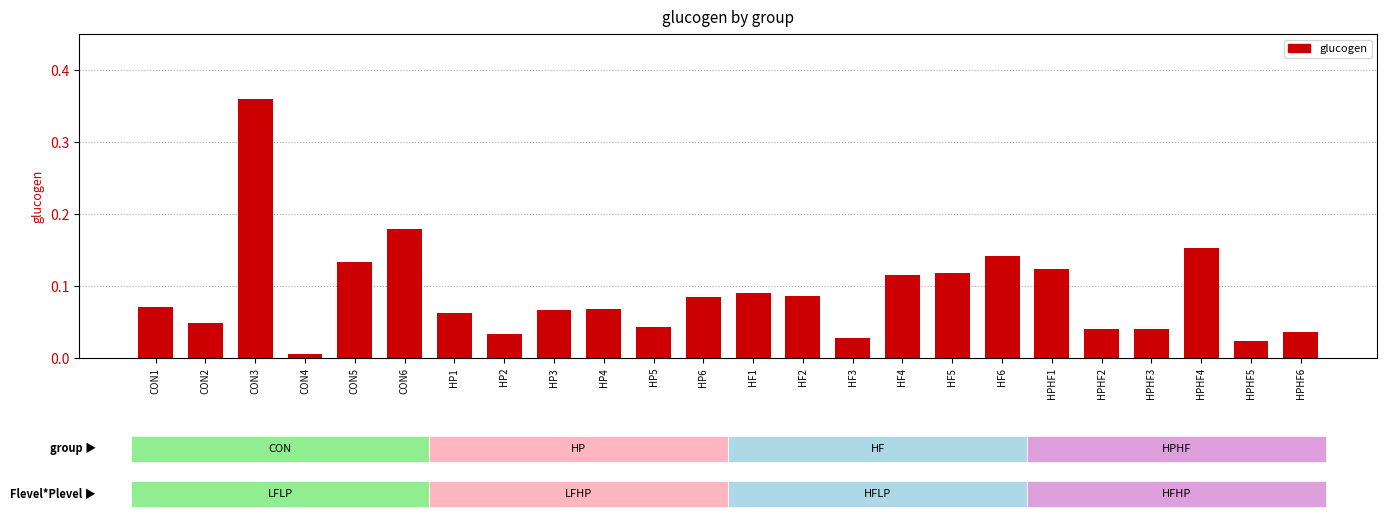

Which category has the lowest value across all series?

CON4